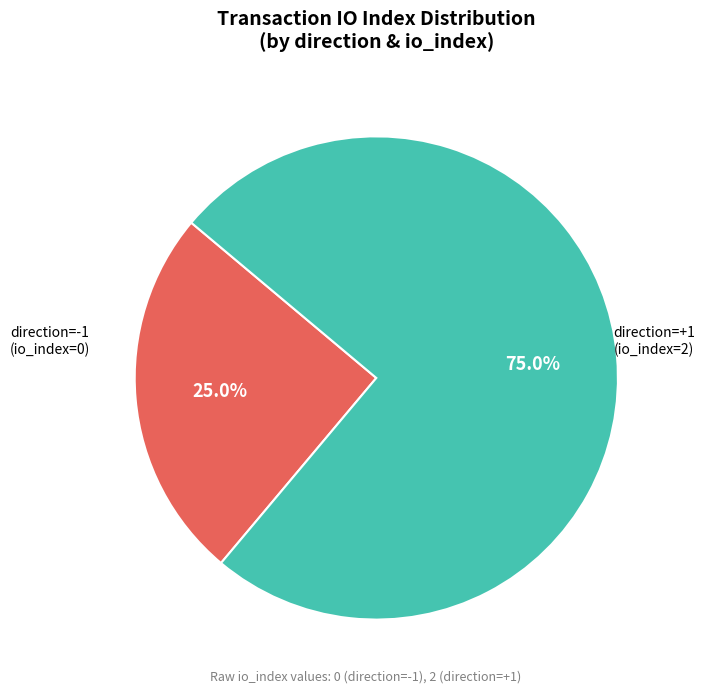

Does any single category account for the majority?

Yes